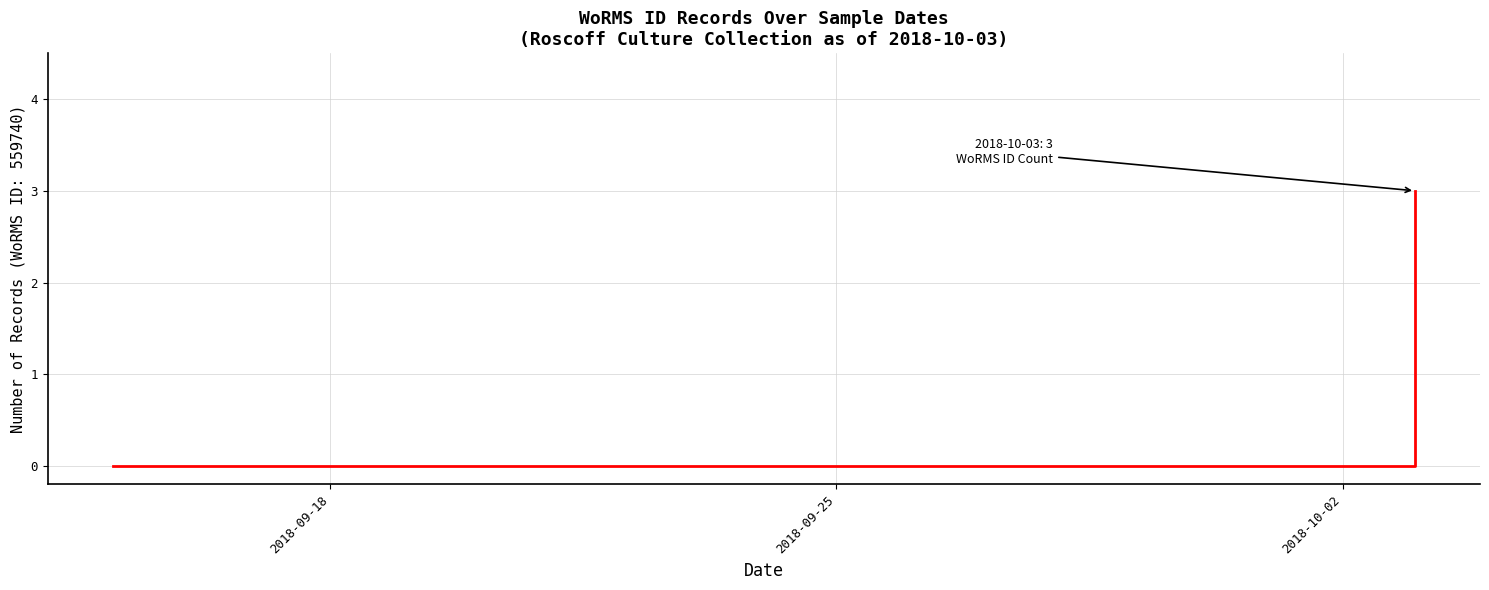

What is the sum of all values?

3